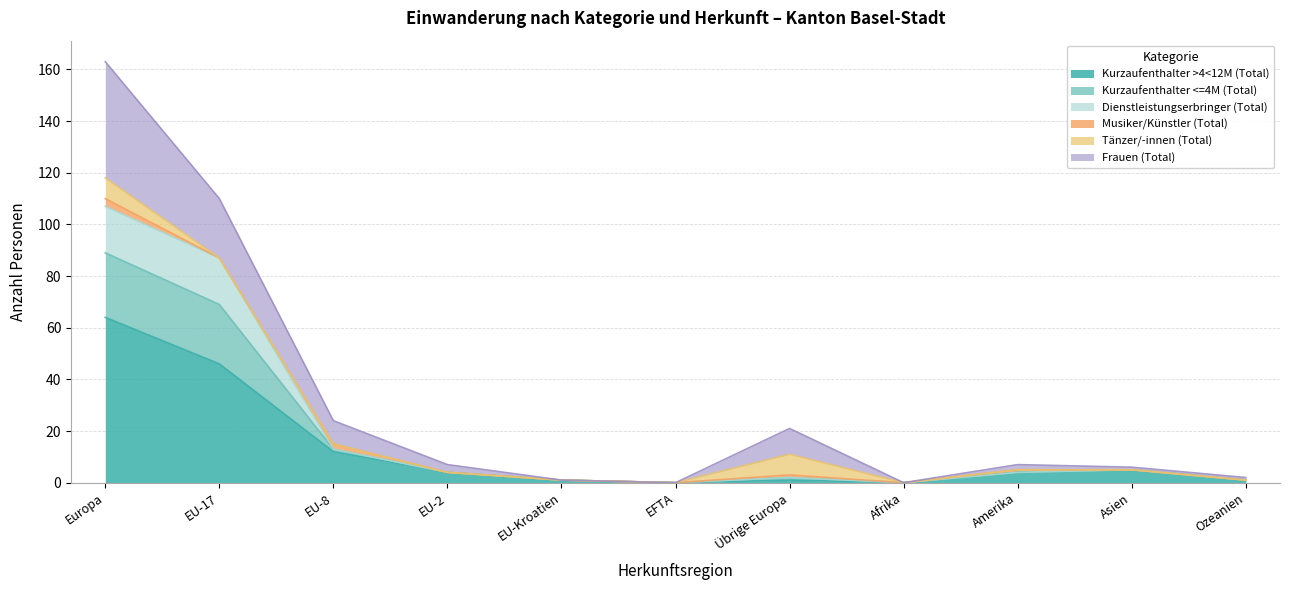

True or false: Kurzaufenthalter >4<12M (Total) has a value of 46 at EU-17.

True